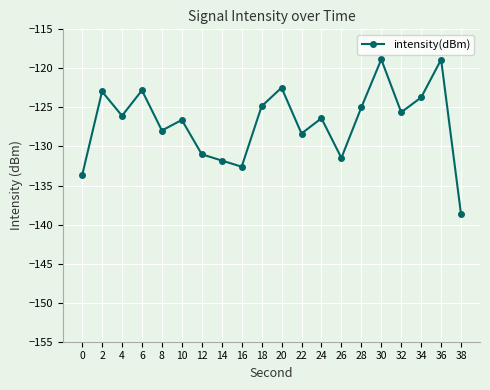

How many interior local peaks (higher than both neighbors) does the data have?

7